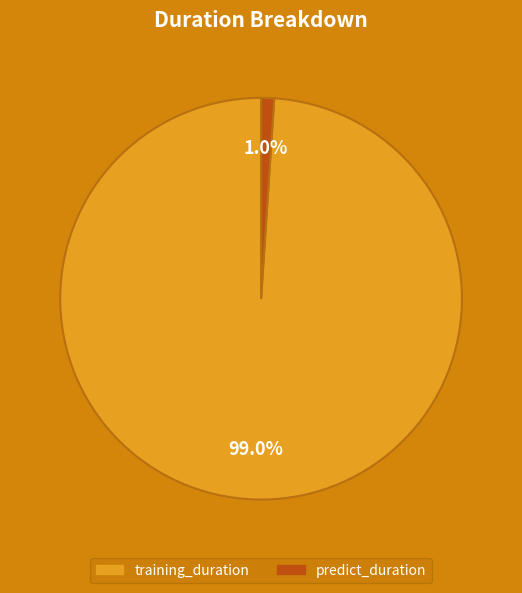

The training_duration slice represents 89% of the pie. True or false?

False